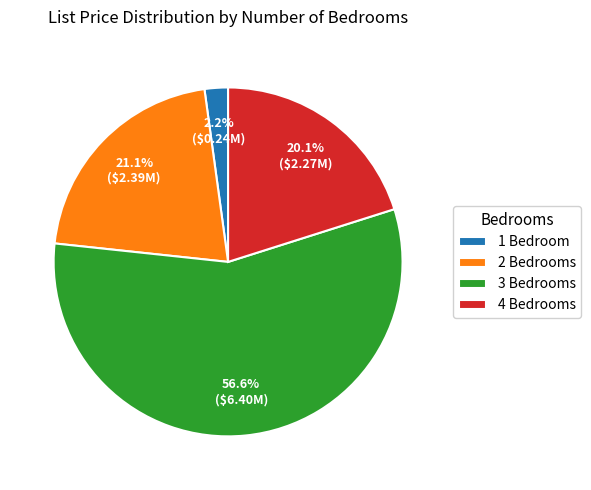

What is the total percentage of 2 Bedrooms and 3 Bedrooms?

77.7%